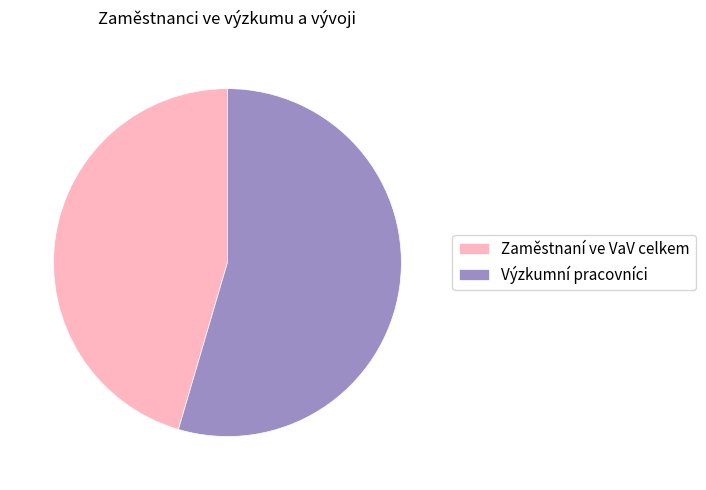

Does Zaměstnaní ve VaV celkem represent more than half of the total?

No